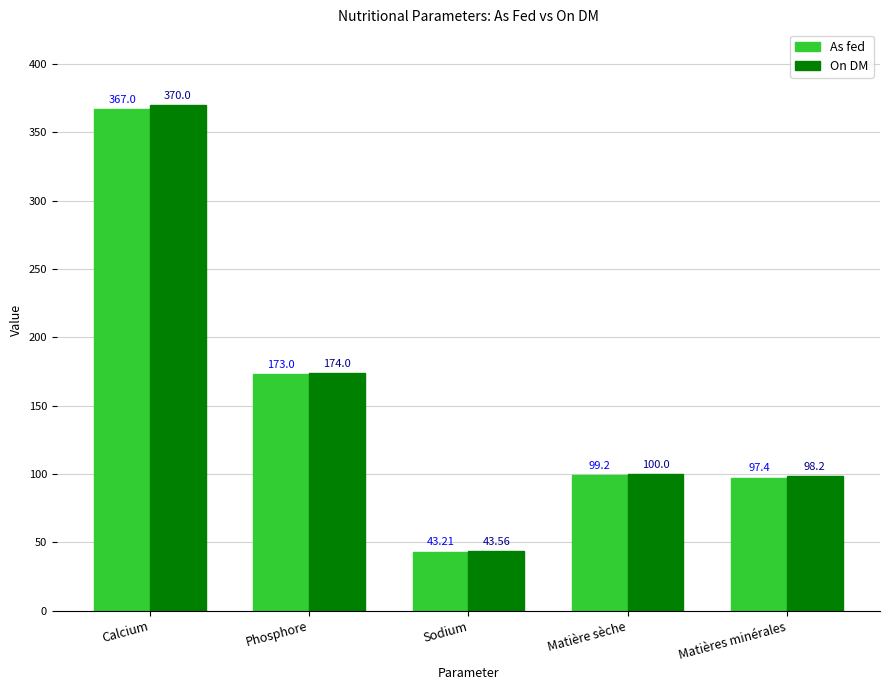

List the series in order of their peak value, lowest first.

As fed, On DM